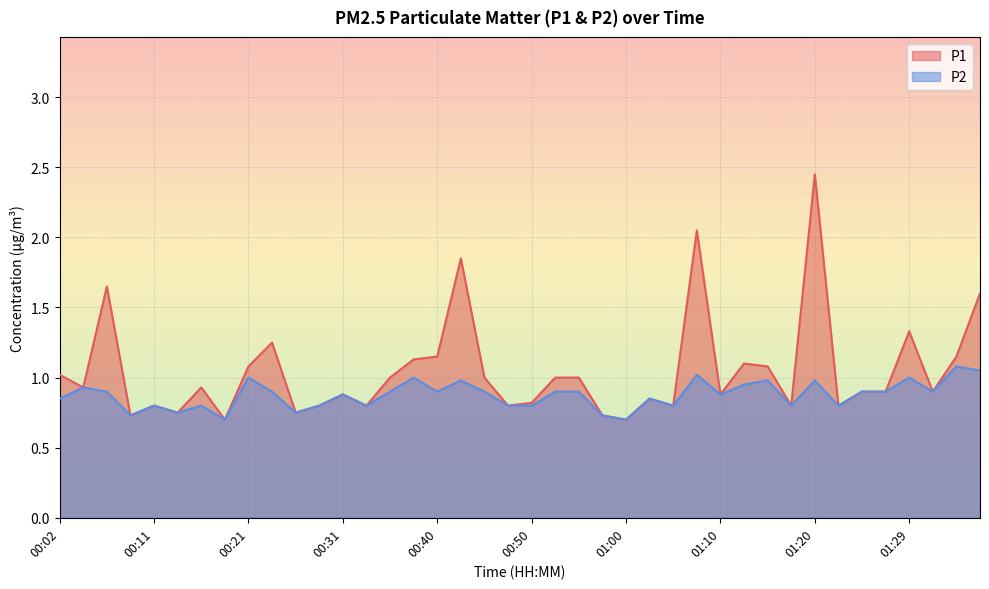

Is it true that P2 equals 1.1 at 01:37?

True